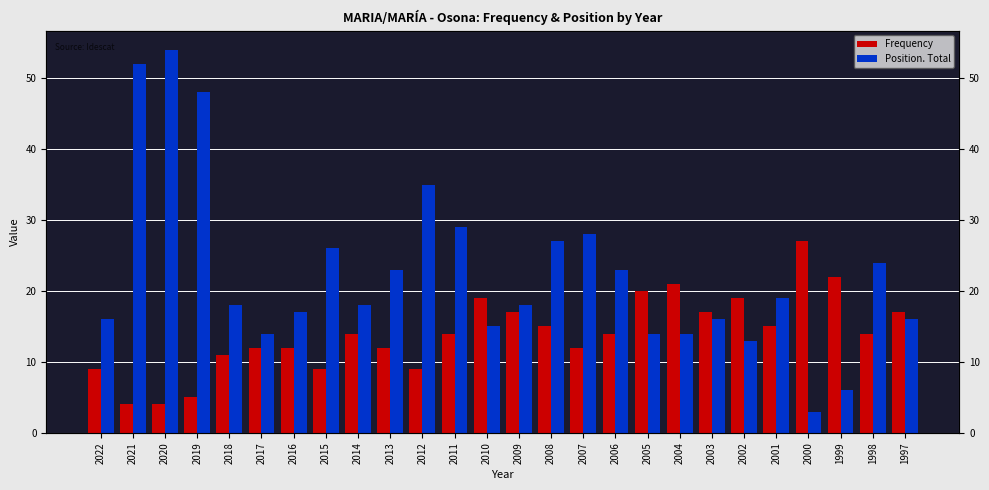

List the series in order of their peak value, highest first.

Position. Total, Frequency